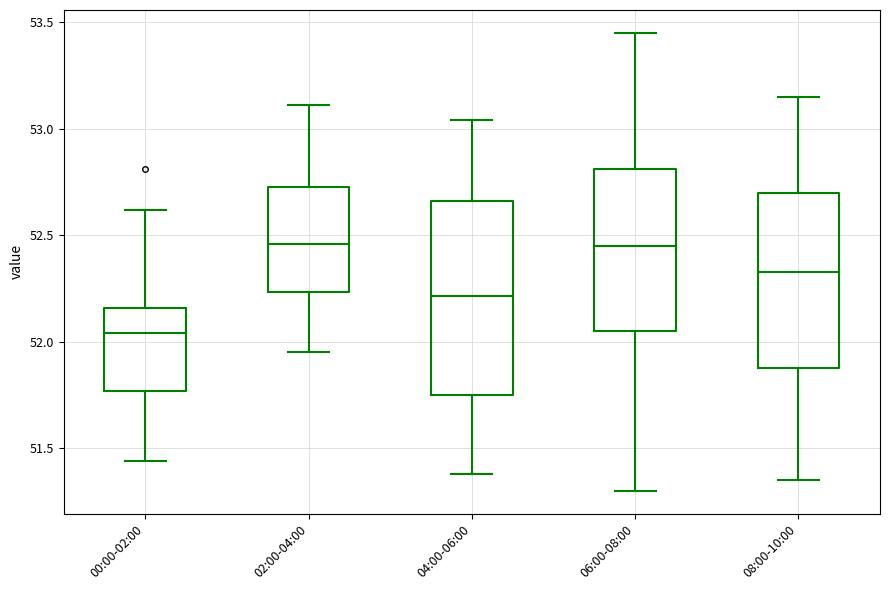

Reading left to right, transcribe this box plot: for each box, give where its median line is, the range the box spans, and where its two whiskers end, as read against the y-axis. The values are not printed on the chart, so give them approximately, as read against the axis.

00:00-02:00: median 52.05, box 51.75 to 52.15, whiskers 51.45 to 52.60
02:00-04:00: median 52.45, box 52.25 to 52.75, whiskers 51.95 to 53.10
04:00-06:00: median 52.20, box 51.75 to 52.65, whiskers 51.40 to 53.05
06:00-08:00: median 52.45, box 52.05 to 52.80, whiskers 51.30 to 53.45
08:00-10:00: median 52.35, box 51.90 to 52.70, whiskers 51.35 to 53.15